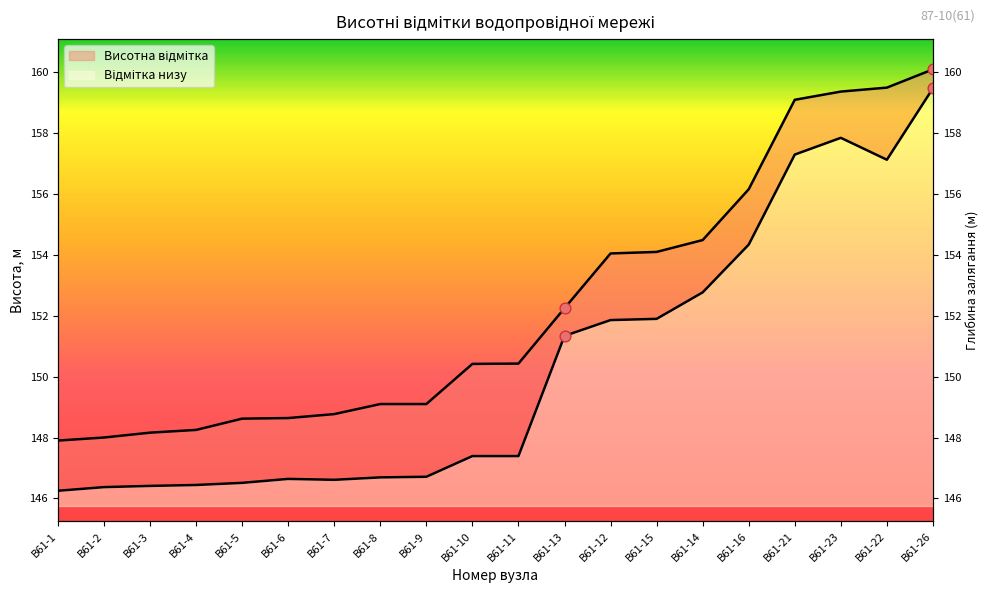

Which series reaches the maximum Y coordinate?

Висотна відмітка